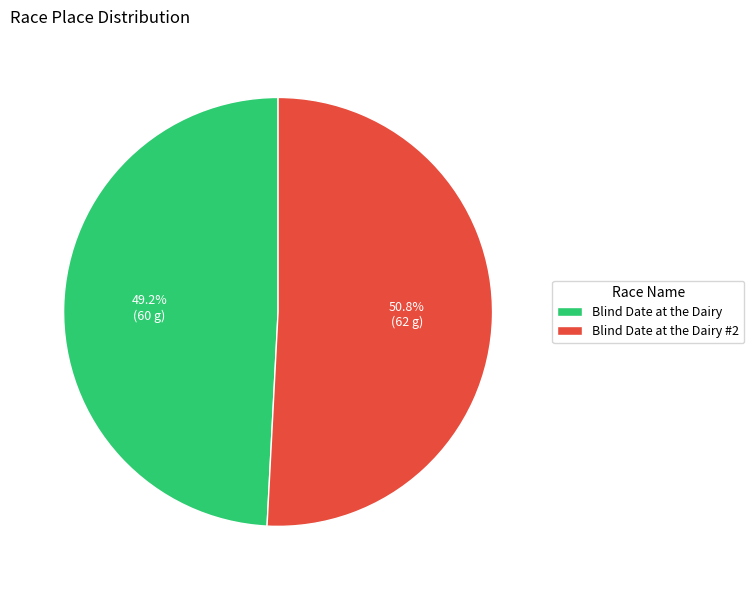

Does Blind Date at the Dairy #2 represent more than half of the total?

Yes